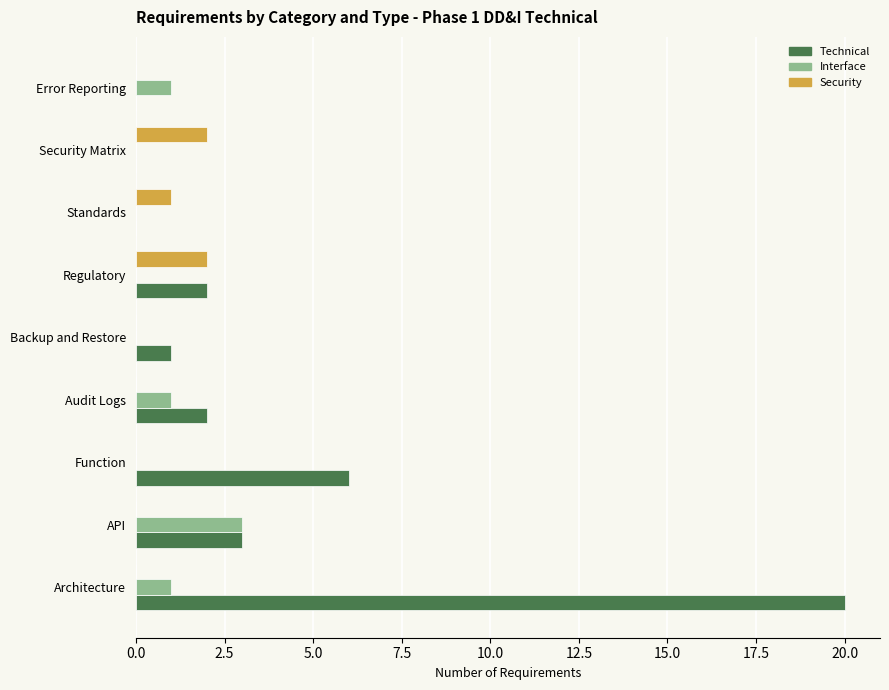

Count the Security values in the range 0 to 1.

7